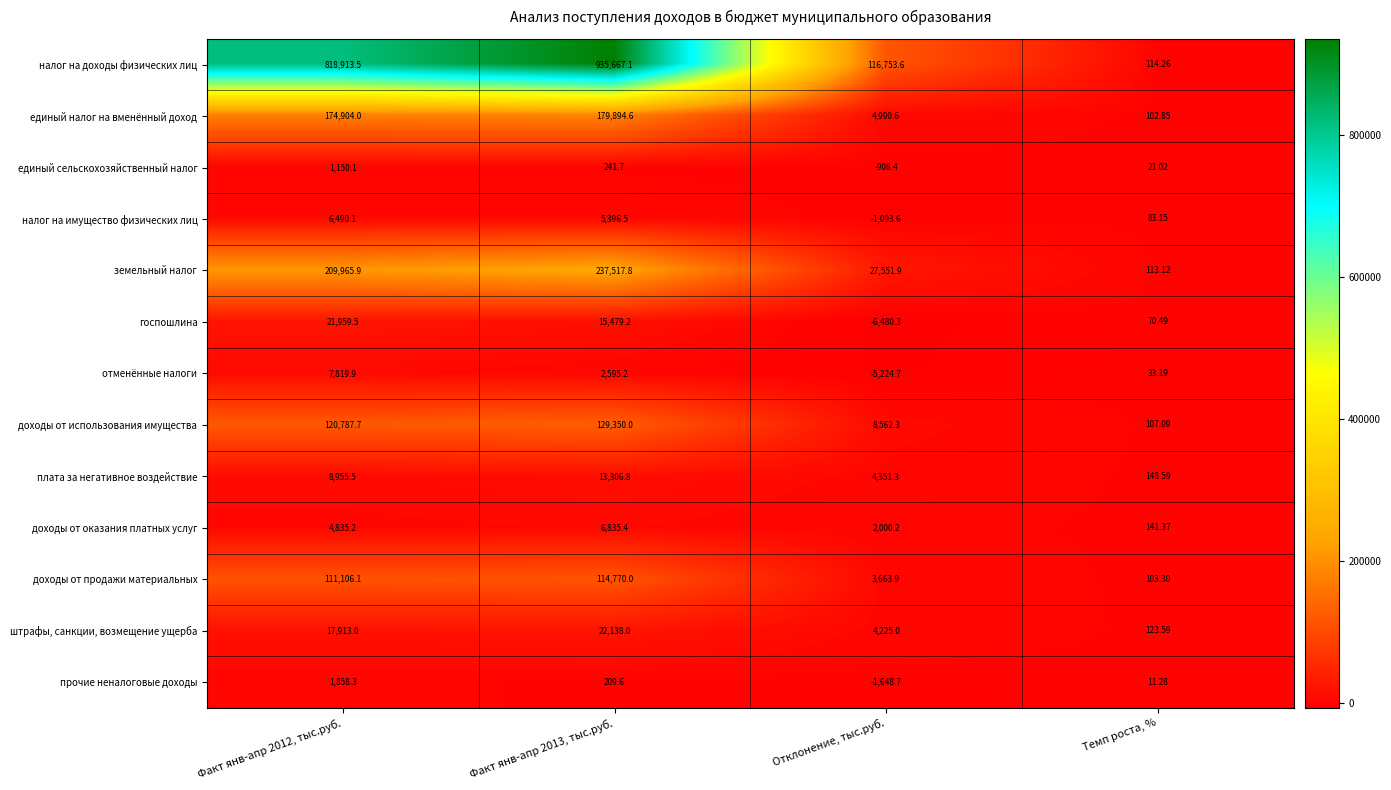

Which series changed the most between Факт янв-апр 2013, тыс.руб. and Темп роста, %?

налог на доходы физических лиц